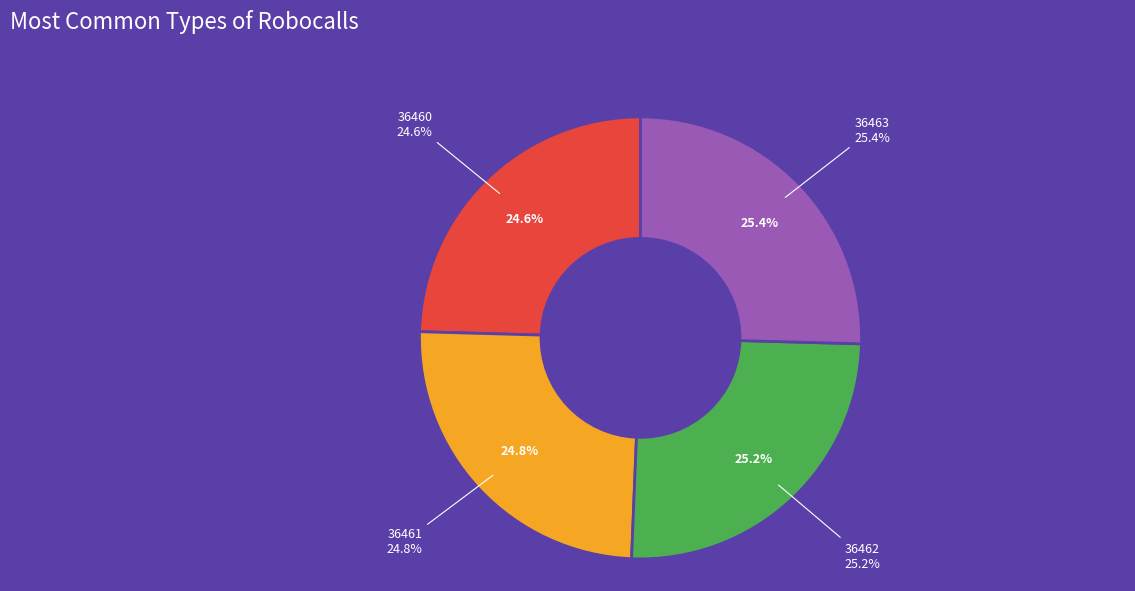

The 36460 slice represents 30% of the pie. True or false?

False